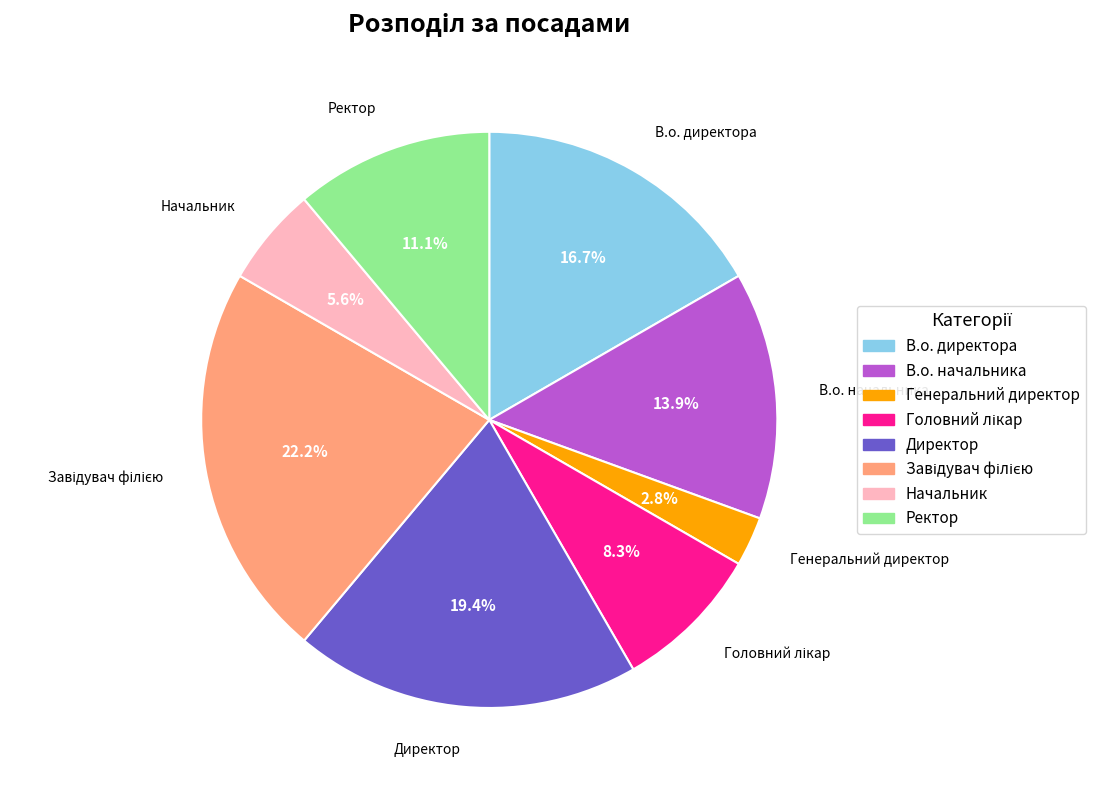

Approximately how many times larger is the value at Ректор compared to Генеральний директор?

4.0